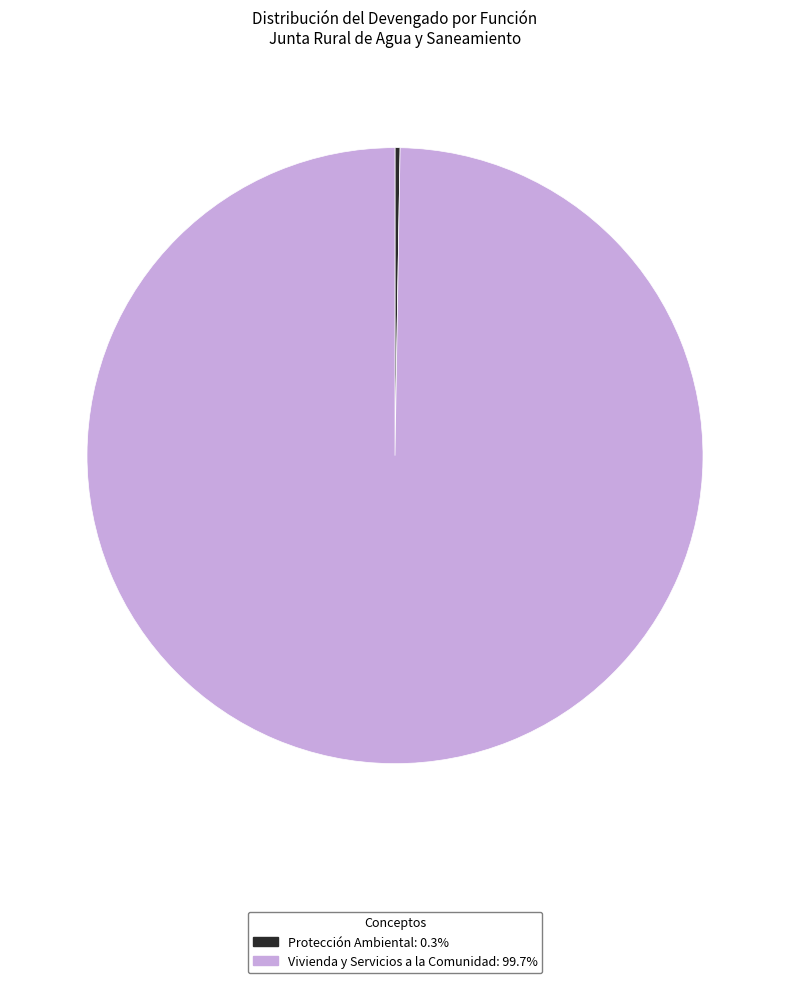

Is there any slice that represents more than half of the pie?

Yes